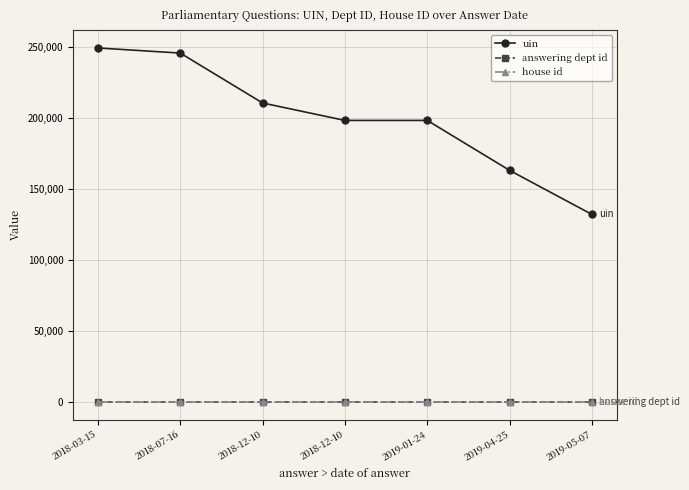

How many lines are shown in the chart?

3